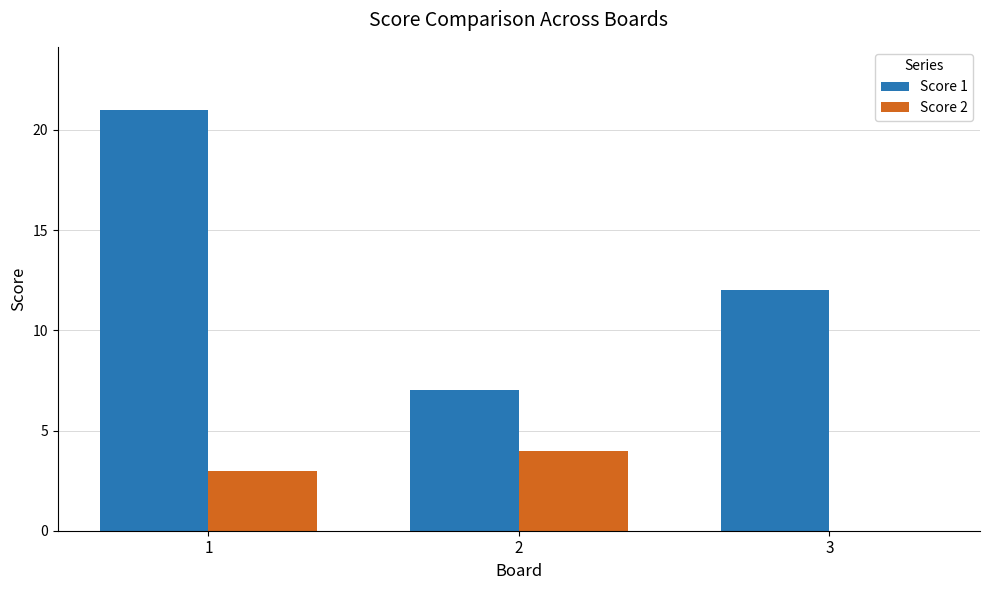

How many groups of bars are there?

3